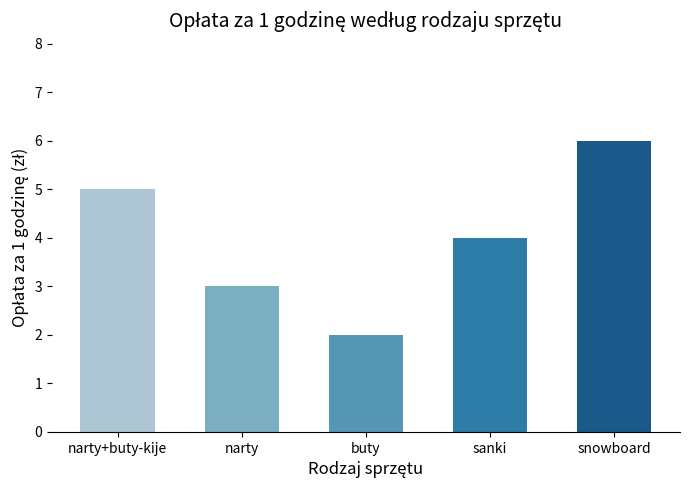

At which label is the value closest to 4?

sanki